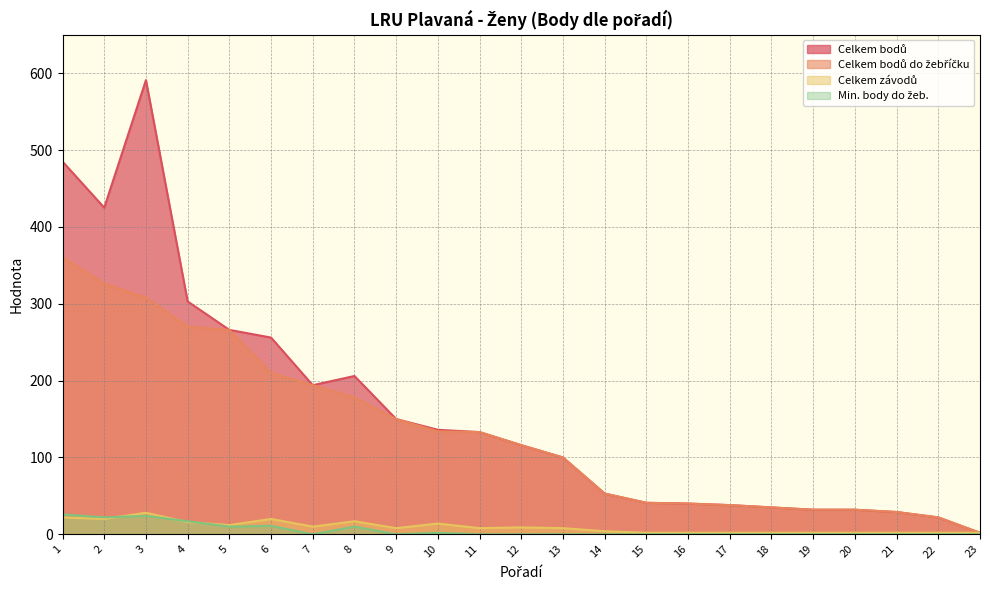

Reading left to right, what are all the values shown in this chart?

Celkem bodů: 485	425	591	303	266	256	194	206	150	136	133	116	100	53	41	40	38	35	32	32	29	22	2
Celkem bodů do žebříčku: 361	326	308	270	266	210	194	178	150	134	133	116	100	53	41	40	38	35	32	32	29	22	2
Celkem závodů: 22	20	28	16	12	20	10	17	8	14	8	9	8	4	2	2	2	2	2	2	2	2	2
Min. body do žeb.: 26	22	24	17	10	11	0	10	0	2	0	0	0	0	0	0	0	0	0	0	0	0	0